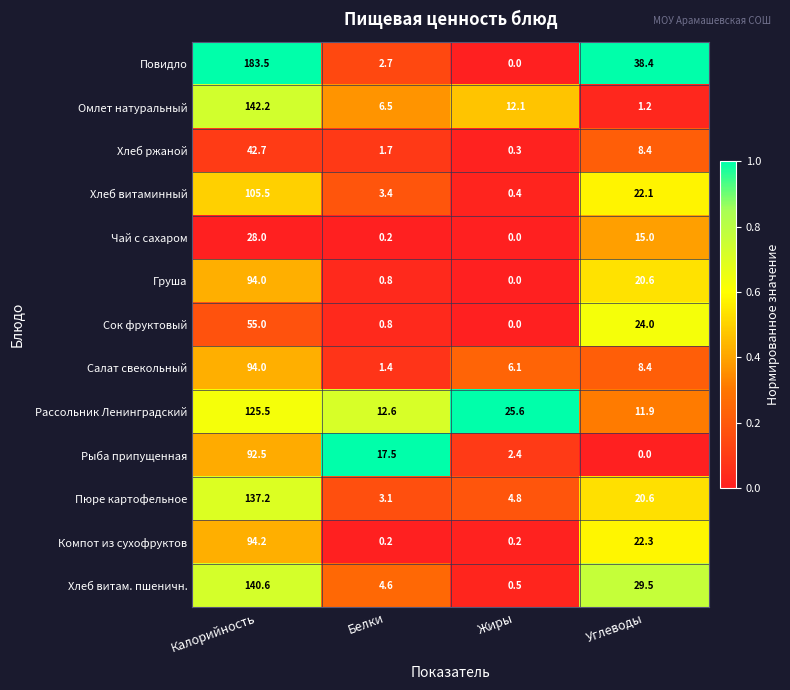

Rank the categories by Салат свекольный value from lowest to highest.

Белки, Жиры, Углеводы, Калорийность